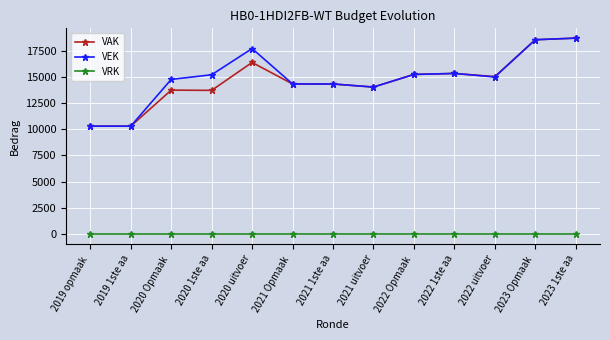

At how many categories does at least one series exceed 6861?

13